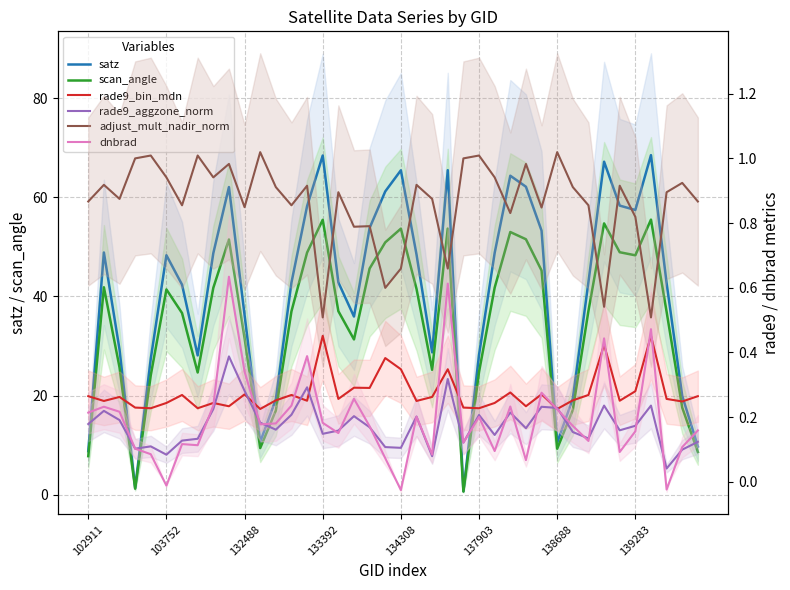

At 14, list the series in order from largest to smallest.

satz, scan_angle, adjust_mult_nadir_norm, dnbrad, rade9_aggzone_norm, rade9_bin_mdn